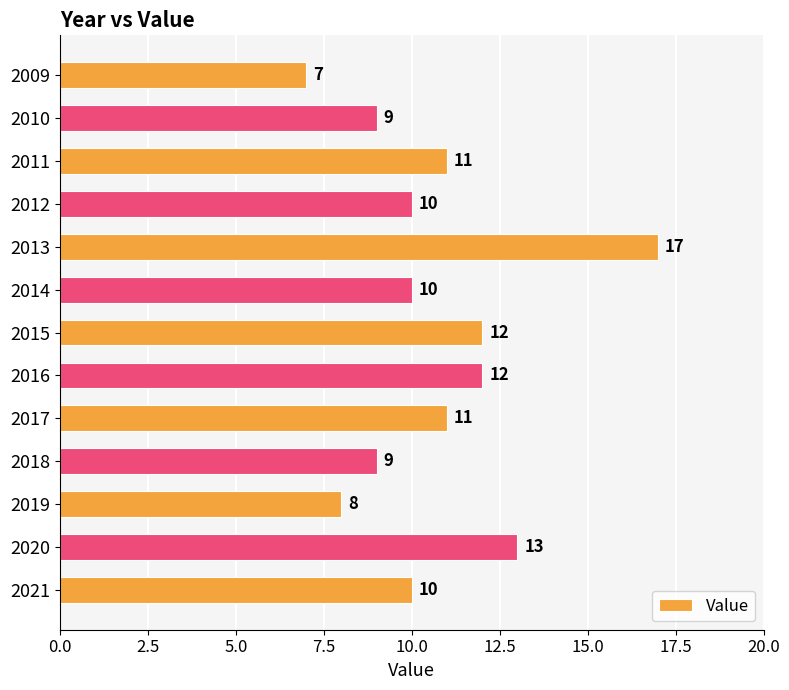

What is the sum of all values?

139